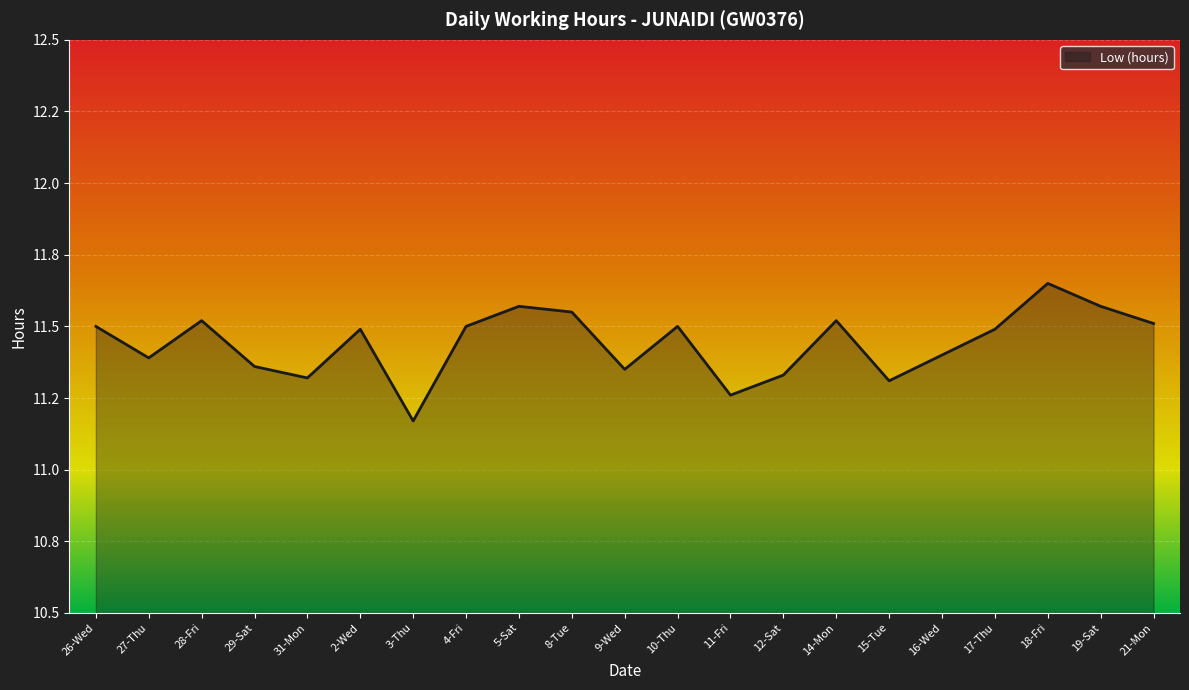

Where is the data nearest to the value 11?

3-Thu